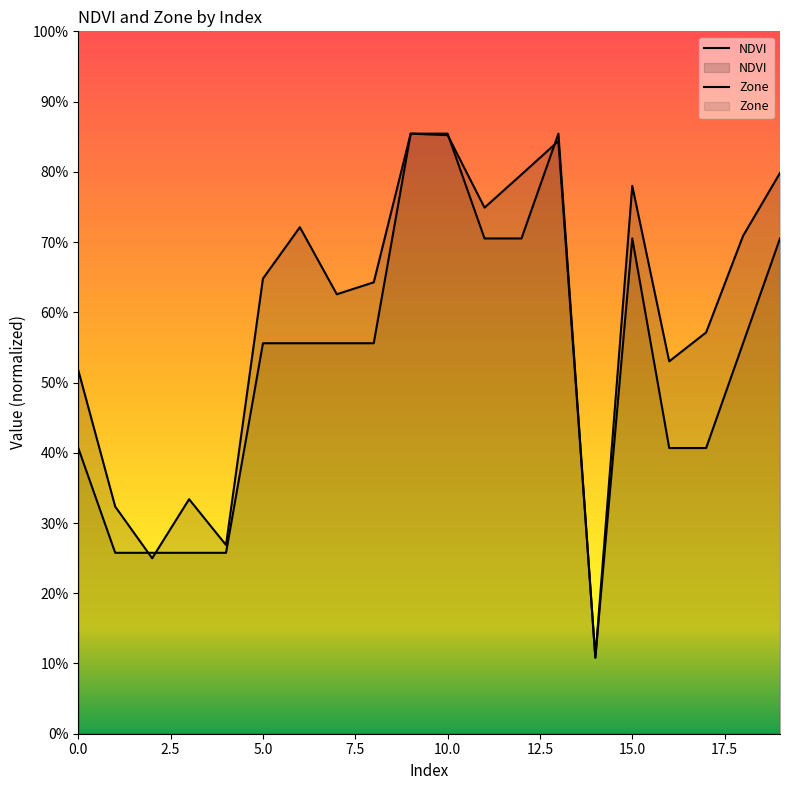

True or false: Zone has a value of 1.0 at 6.

False